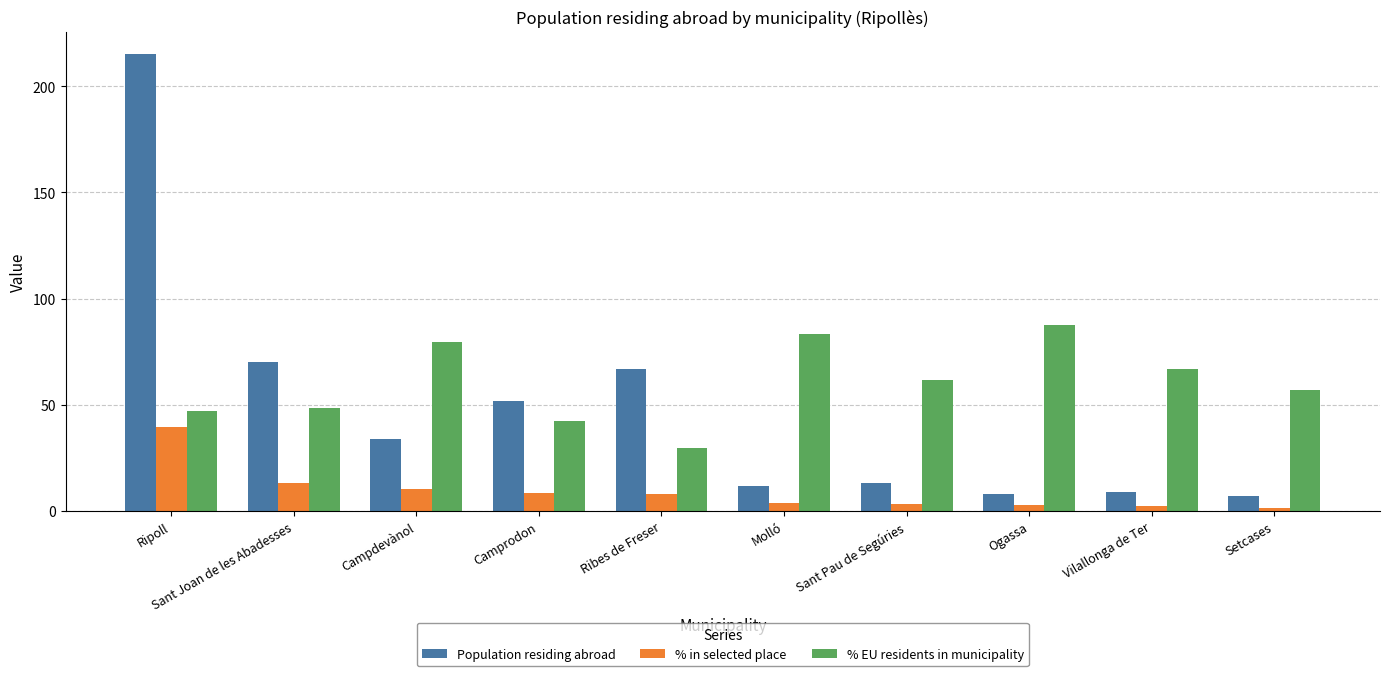

True or false: Population residing abroad has a value of 344.7 at Ripoll.

False